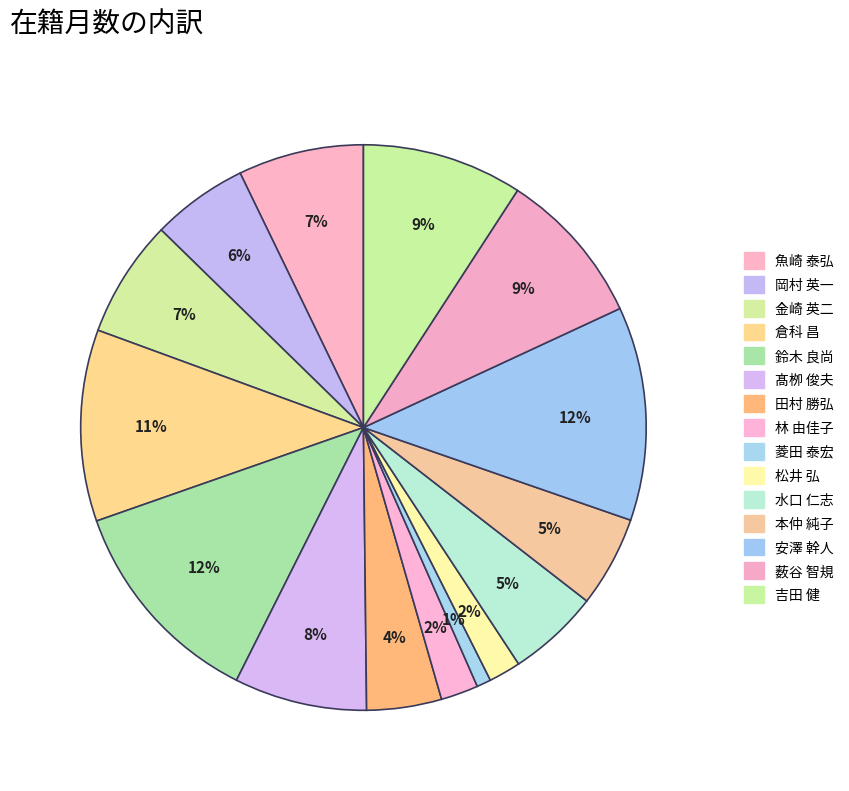

How much of the chart is everything except 鈴木 良尚?

87.8%